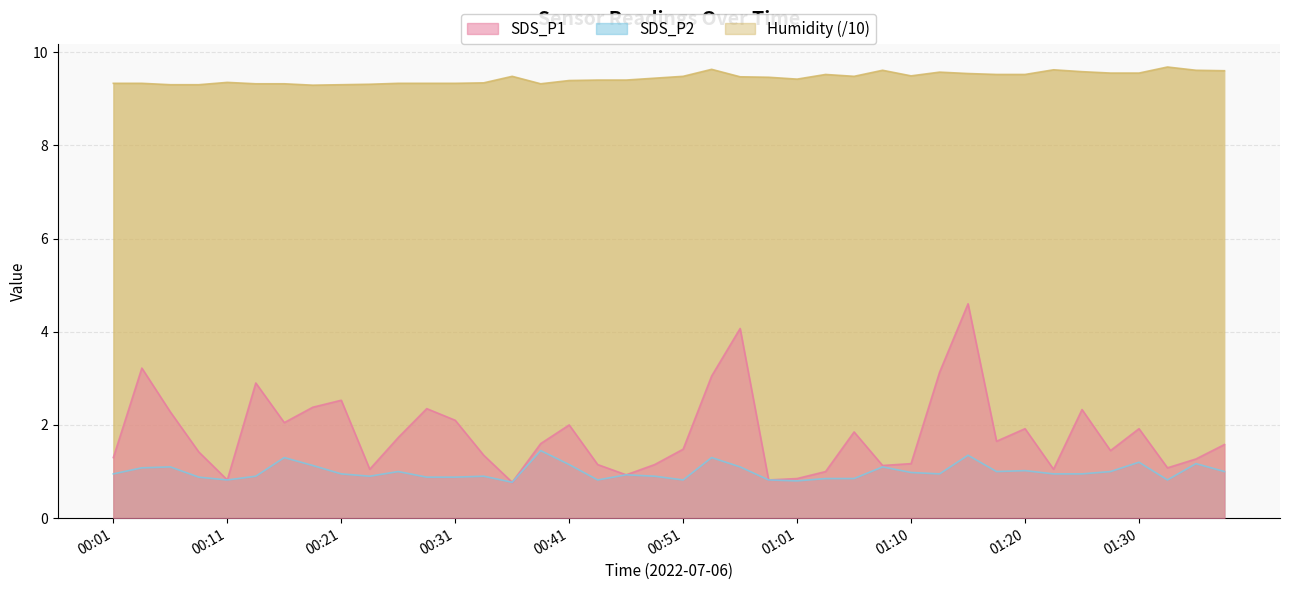

In SDS_P2, how many points are lower than both neighbors (excluding endpoints)?

9